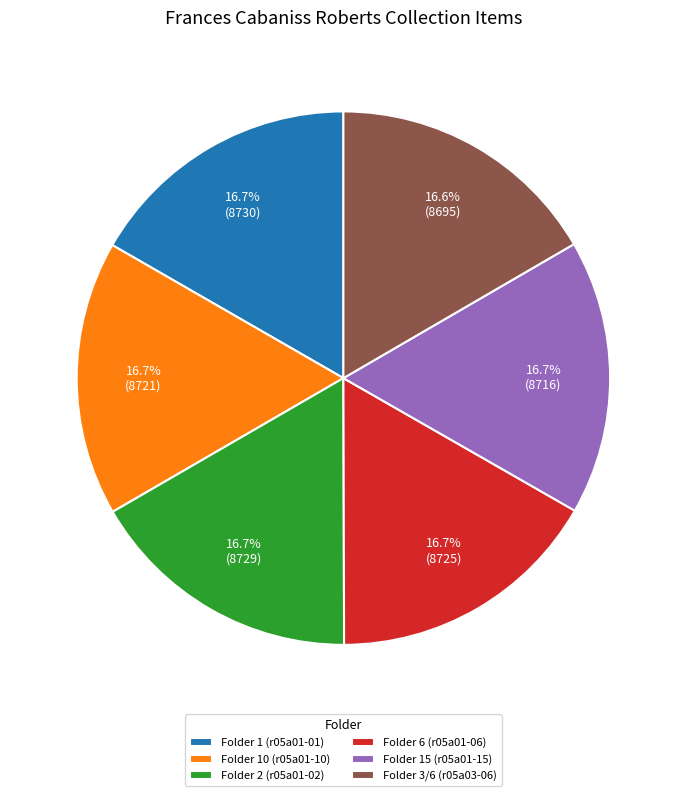

What is the ratio of the value at Folder 1 (r05a01-01) to the value at Folder 3/6 (r05a03-06)?

1.0